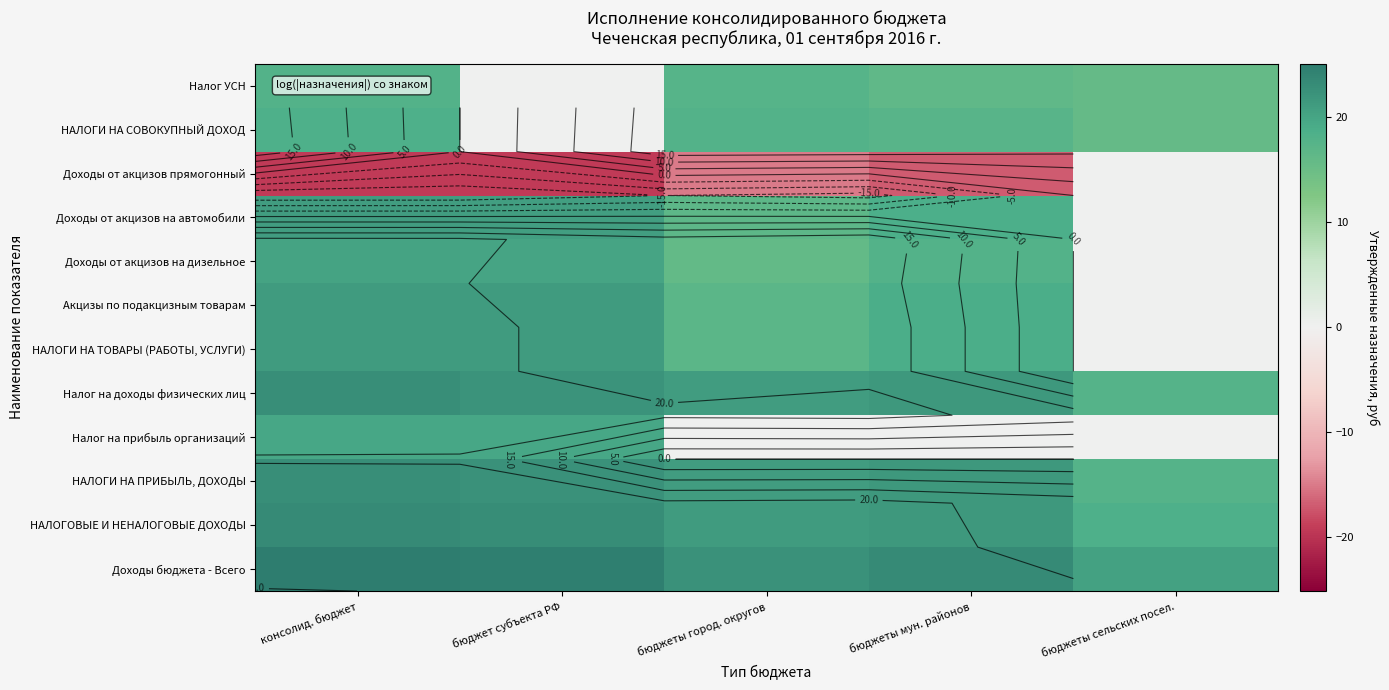

What is the spread (max minus min) of values at бюджет субъекта РФ?

44.1